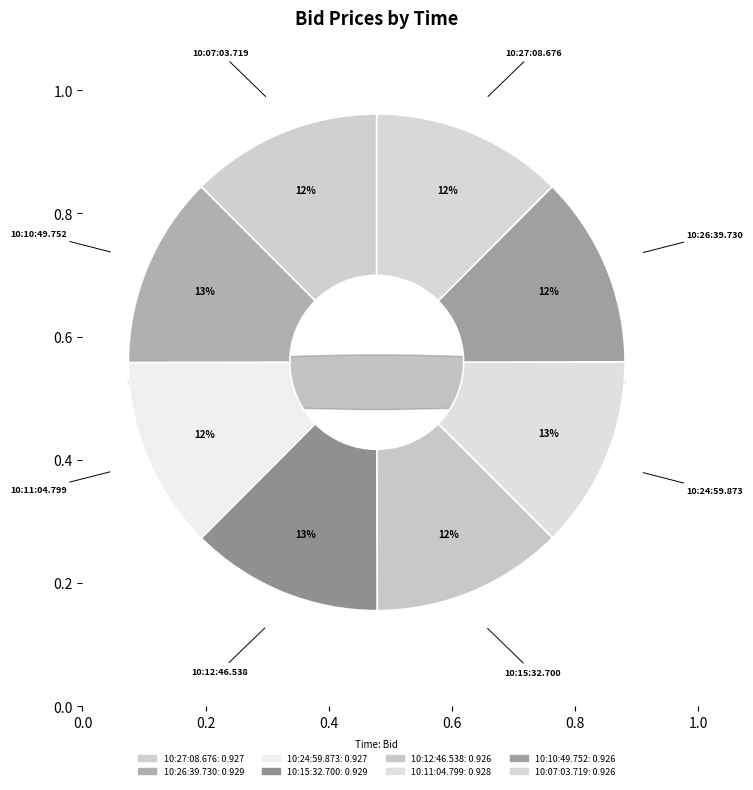

What percentage is NOT represented by 10:27:08.676?

87.5%